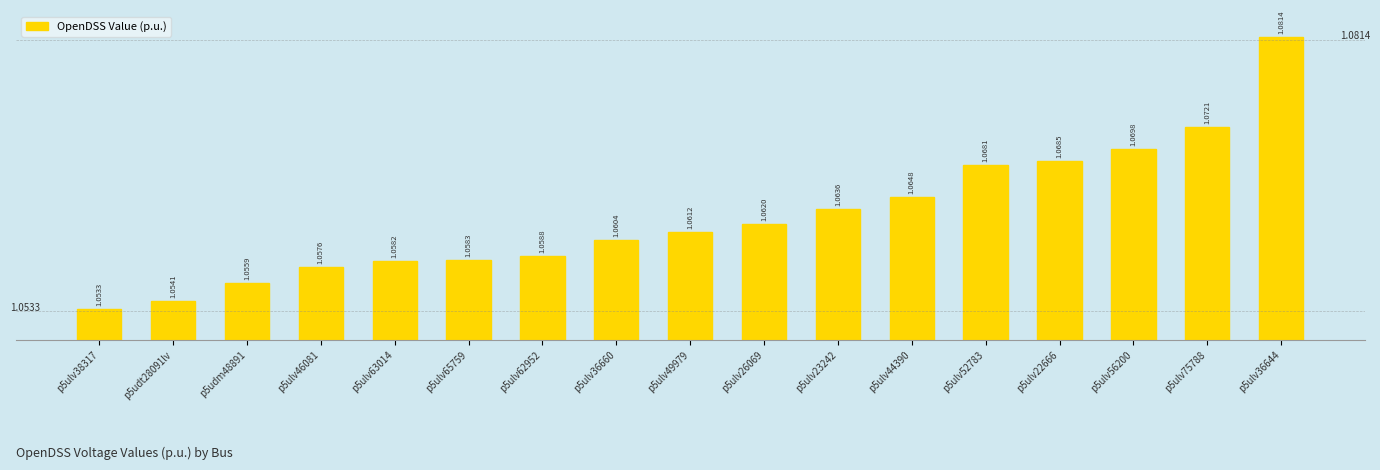

List the labels in order of value, smallest first.

p5ulv38317, p5udt28091lv, p5udm48891, p5ulv46081, p5ulv63014, p5ulv65759, p5ulv62952, p5ulv36660, p5ulv49979, p5ulv26069, p5ulv23242, p5ulv44390, p5ulv52783, p5ulv22666, p5ulv56200, p5ulv75788, p5ulv36644